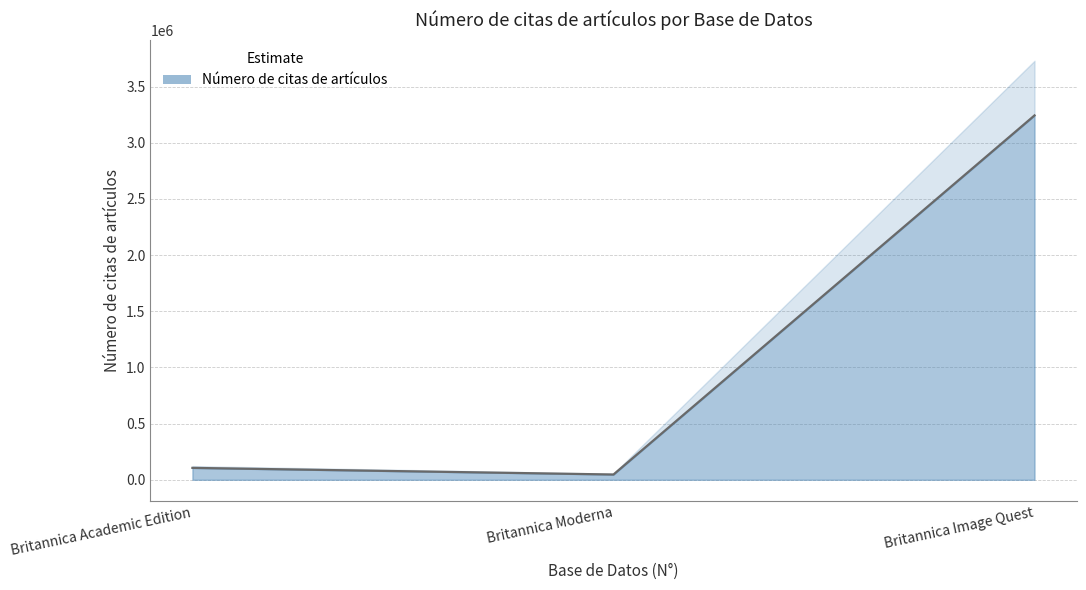

What is the difference between the second highest and minimum values?

59050